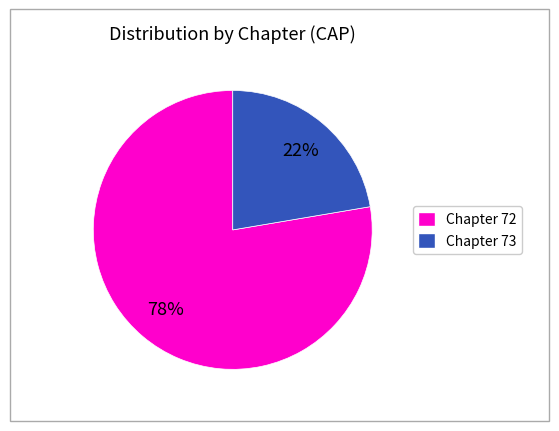

To the nearest percent, what is the average slice percentage?

50%